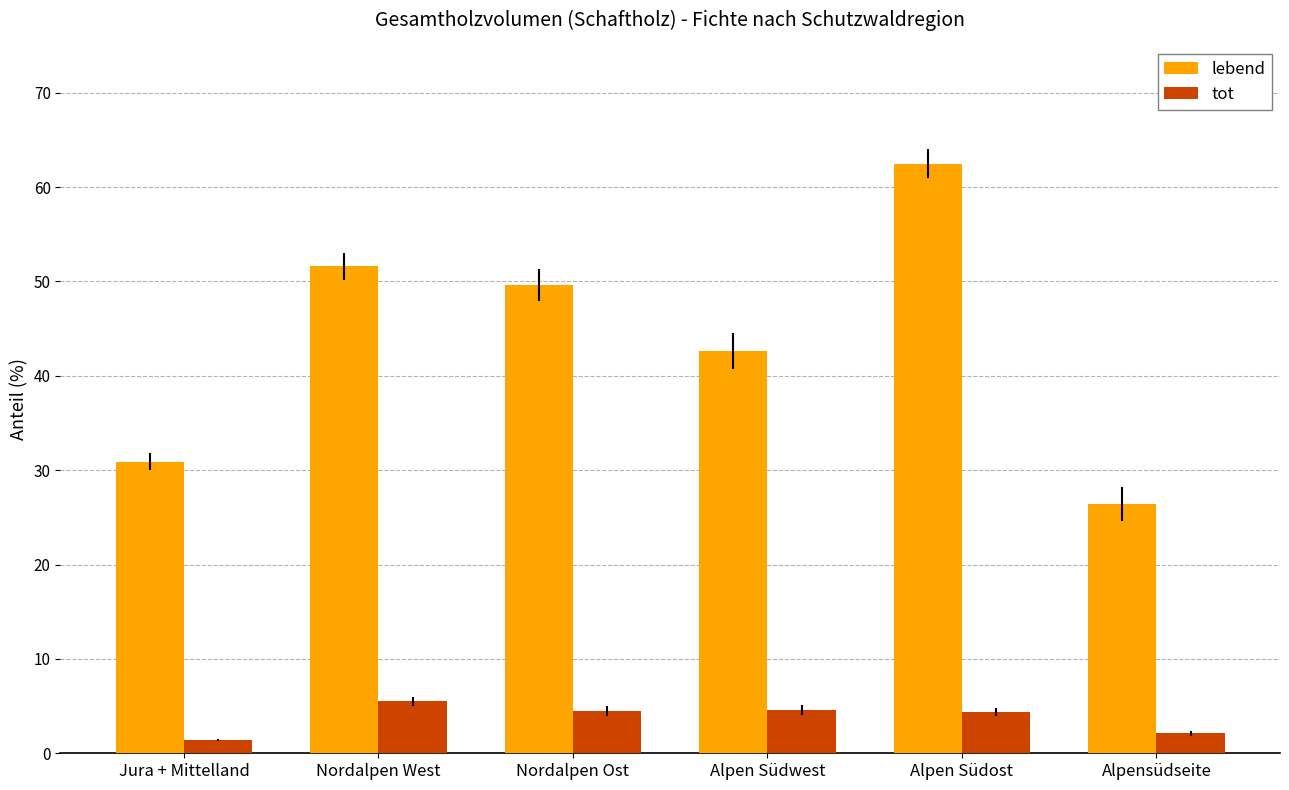

What is the difference between the highest and lowest values at Nordalpen West?

46.1